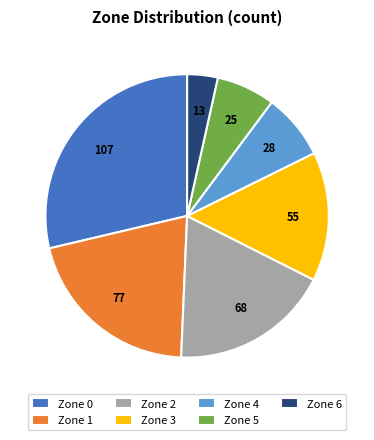

Does Zone 4 account for over 50% of the chart?

No